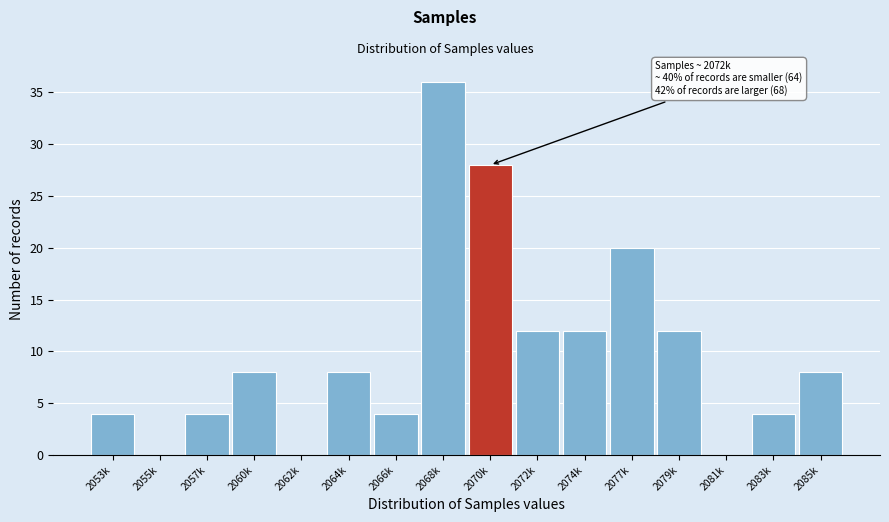

Reading left to right, transcribe all the data shown in this chart.

2053k=4	2055k=0	2057k=4	2060k=8	2062k=0	2064k=8	2066k=4	2068k=36	2070k=28	2072k=12	2074k=12	2077k=20	2079k=12	2081k=0	2083k=4	2085k=8